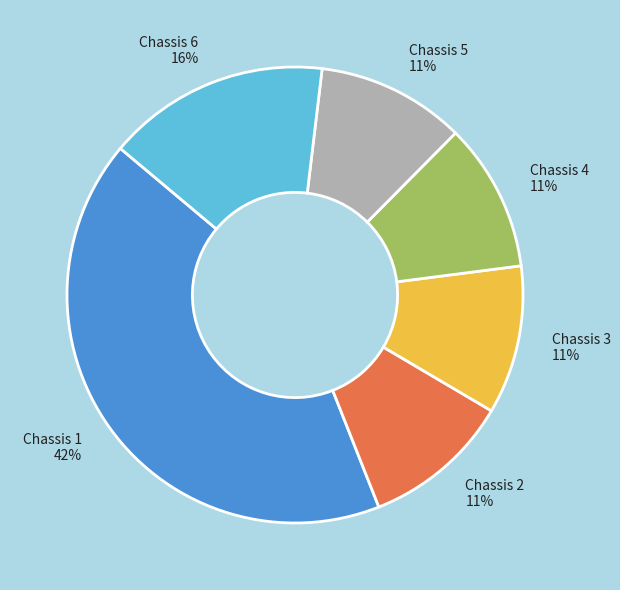

Is there a majority slice in this chart?

No